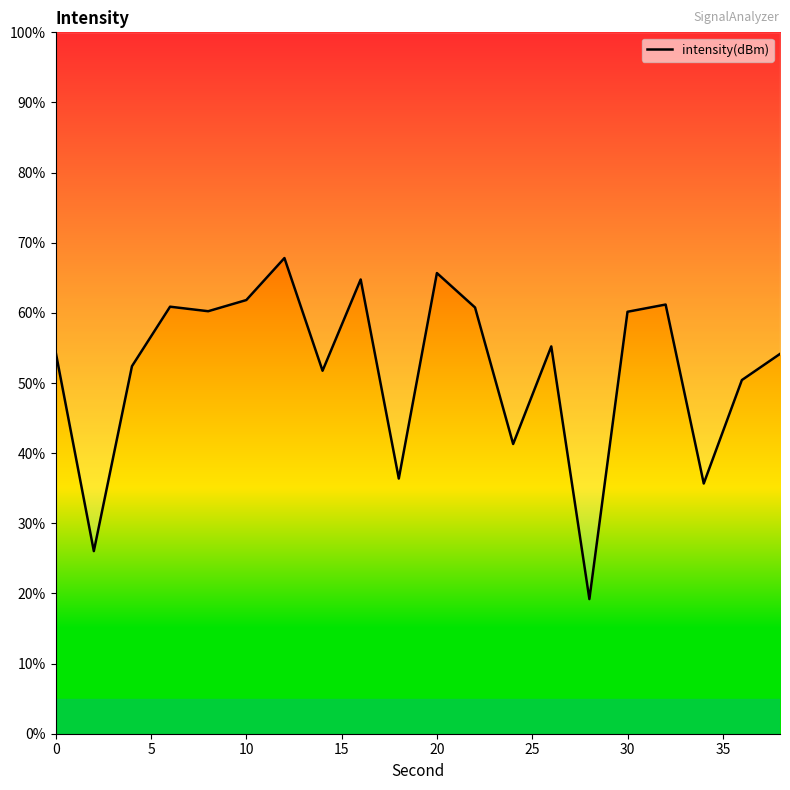

How many series are shown in this chart?

1